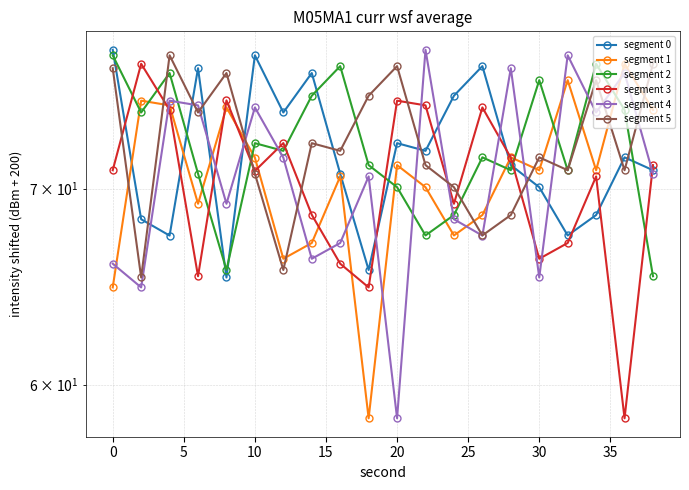

How many distinct data groups are displayed?

6